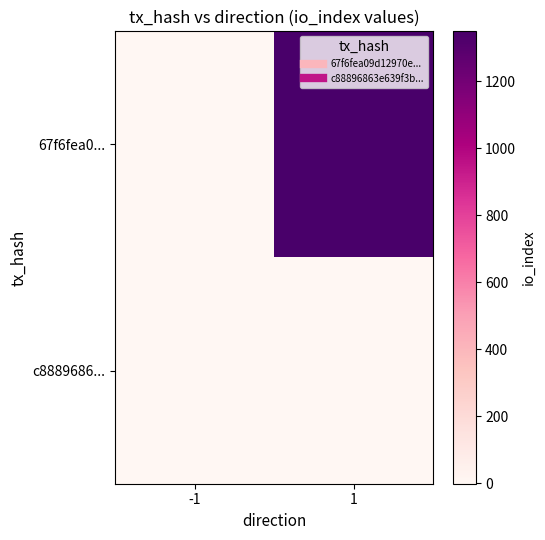

Rank the series at 1 from lowest to highest value.

c8889686..., 67f6fea0...